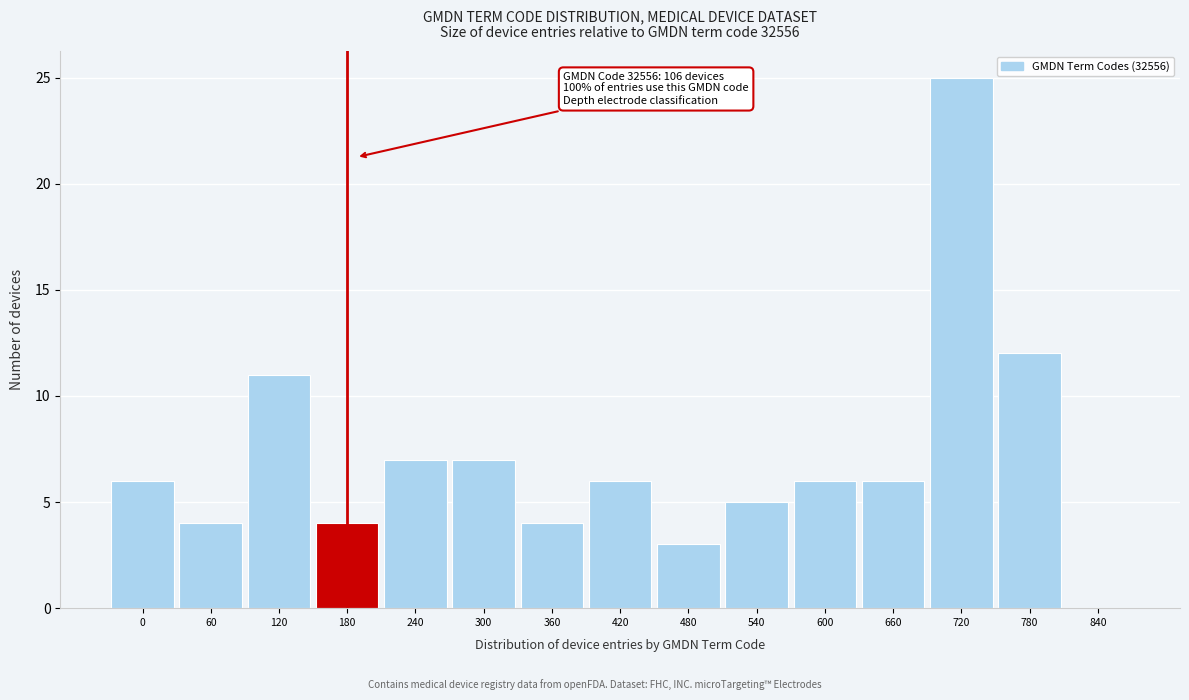

Reading right to left, what are all the values shown in this chart?

840=0	780=12	720=25	660=6	600=6	540=5	480=3	420=6	360=4	300=7	240=7	180=4	120=11	60=4	0=6